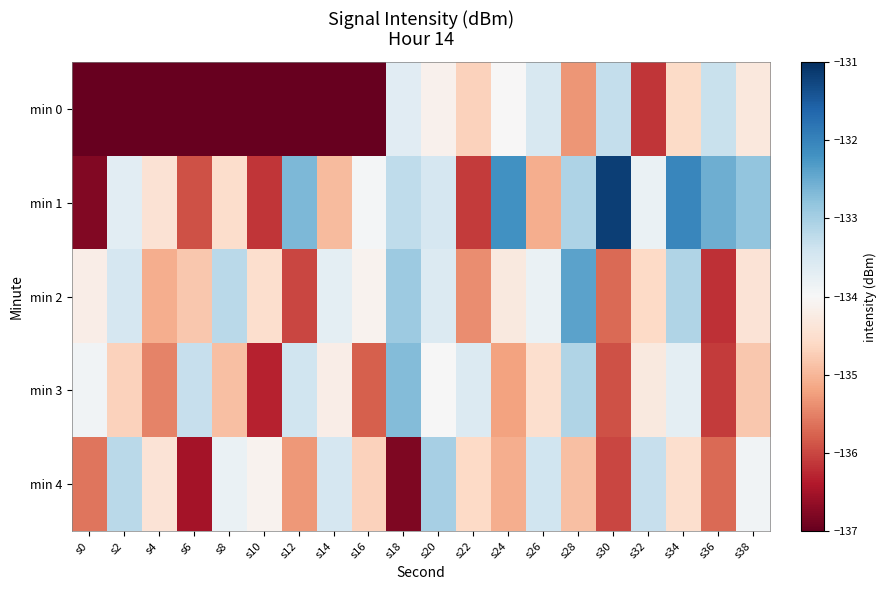

At which category is the sum across all series the highest?

s34